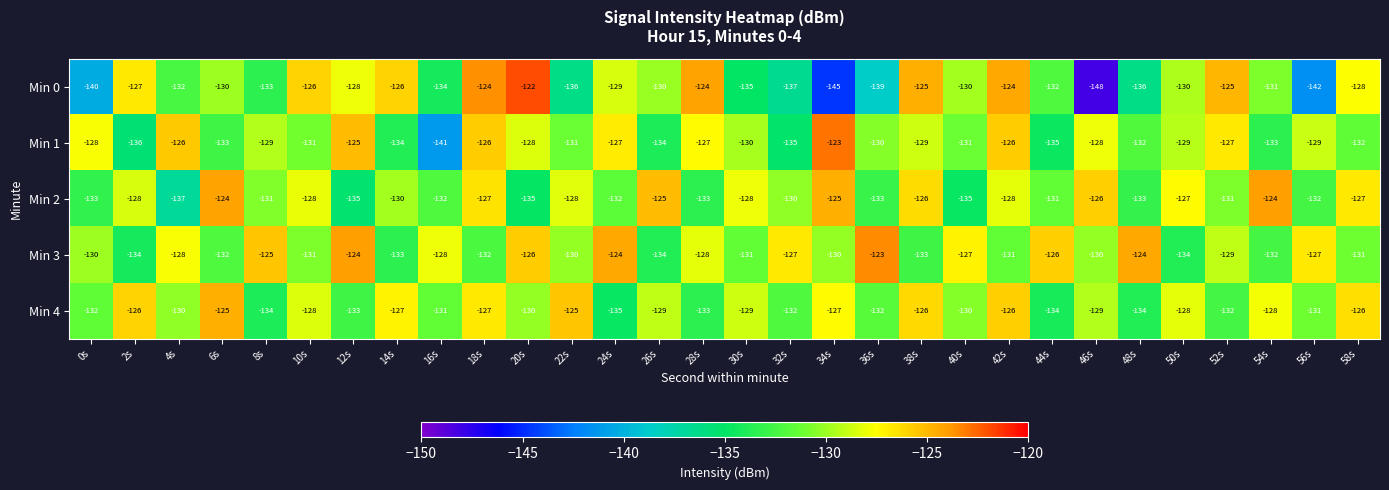

What is the spread (max minus min) of values at 14s?

8